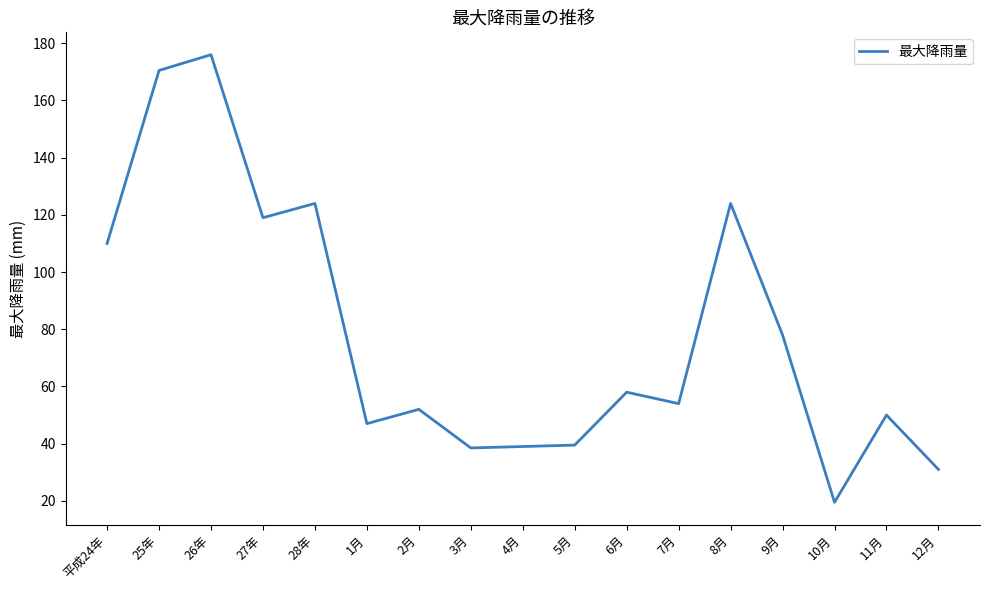

Where is the first local maximum?

26年